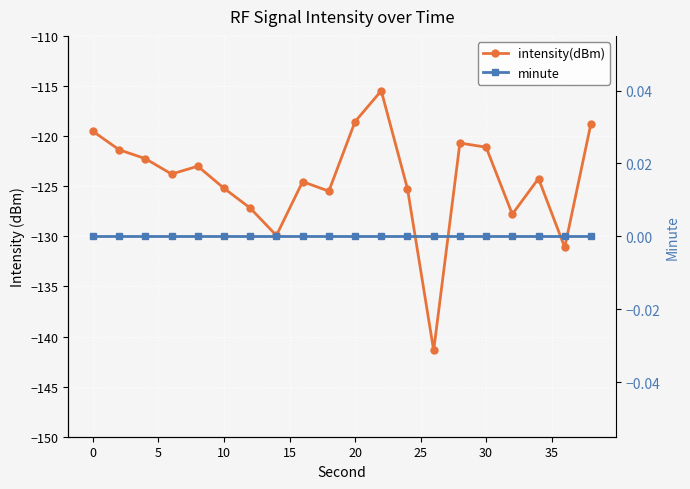

Which series has the largest total across all categories?

minute